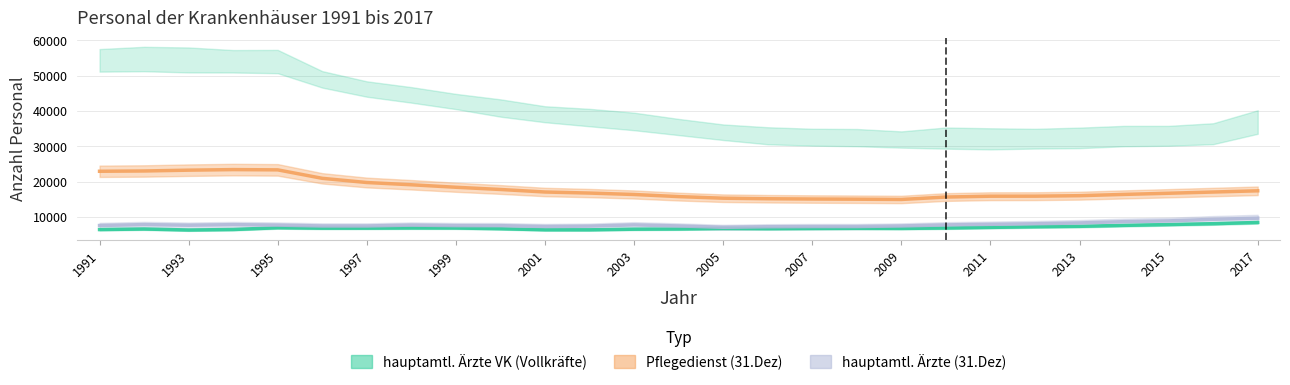

Does the chart display data point markers on the line(s)?

No